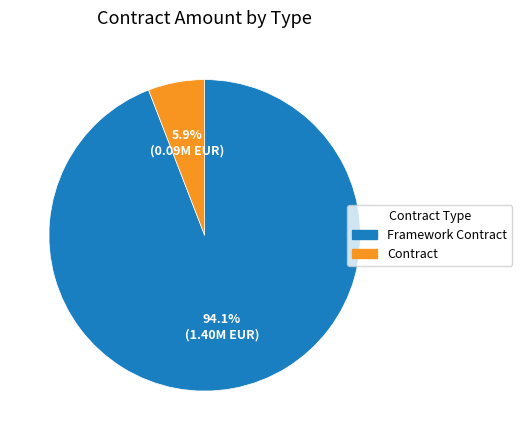

Is there any slice that represents more than half of the pie?

Yes